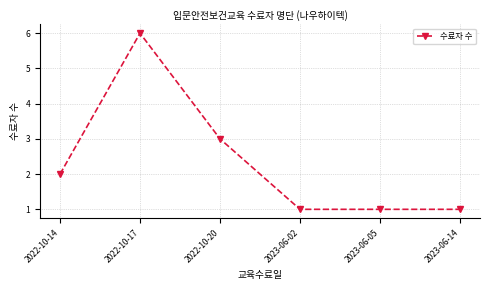

What is the greatest value displayed?

6